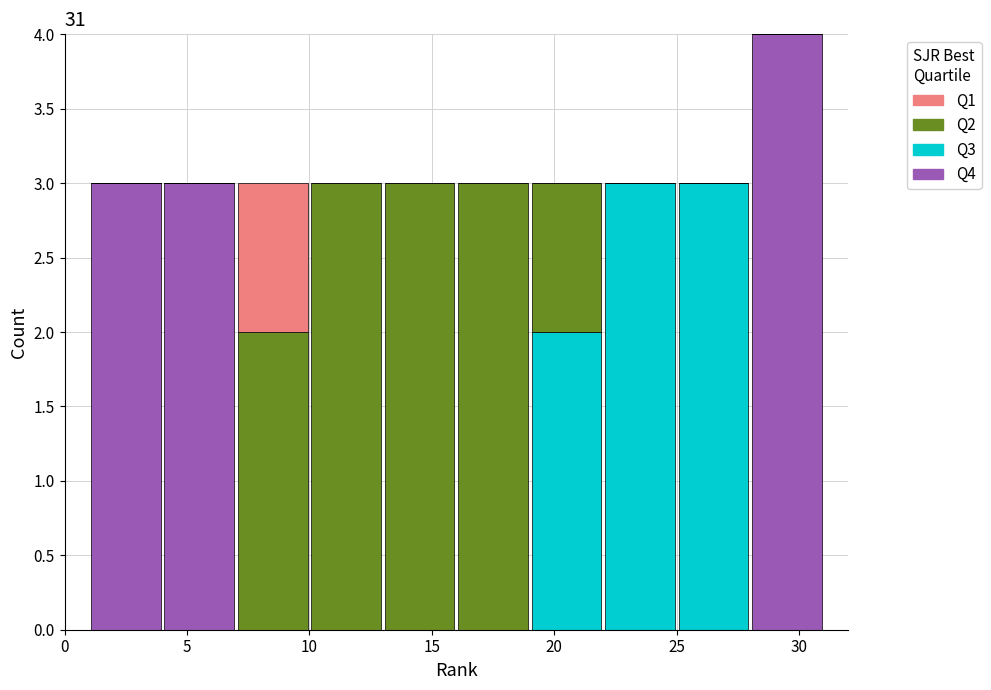

Reading left to right, transcribe this chart: for each stacked bar, give the range it covers on the x-axis and its total height. The values are not printed on the chart, so give them approximately, as read against the axis.

1 to 4: 3
4 to 7: 3
7 to 10: 3
10 to 13: 3
13 to 16: 3
16 to 19: 3
19 to 22: 3
22 to 25: 3
25 to 28: 3
28 to 31: 4